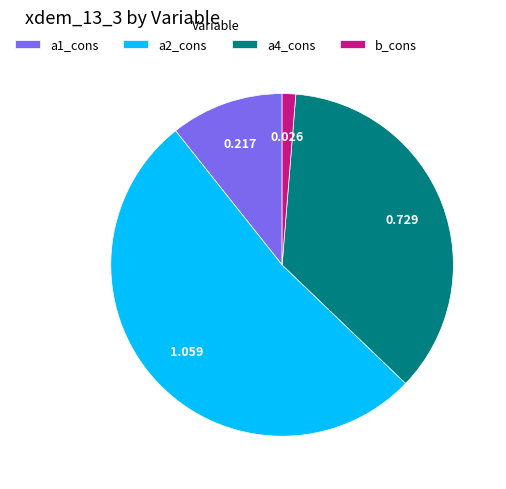

True or false: b_cons accounts for 9% of the total.

False